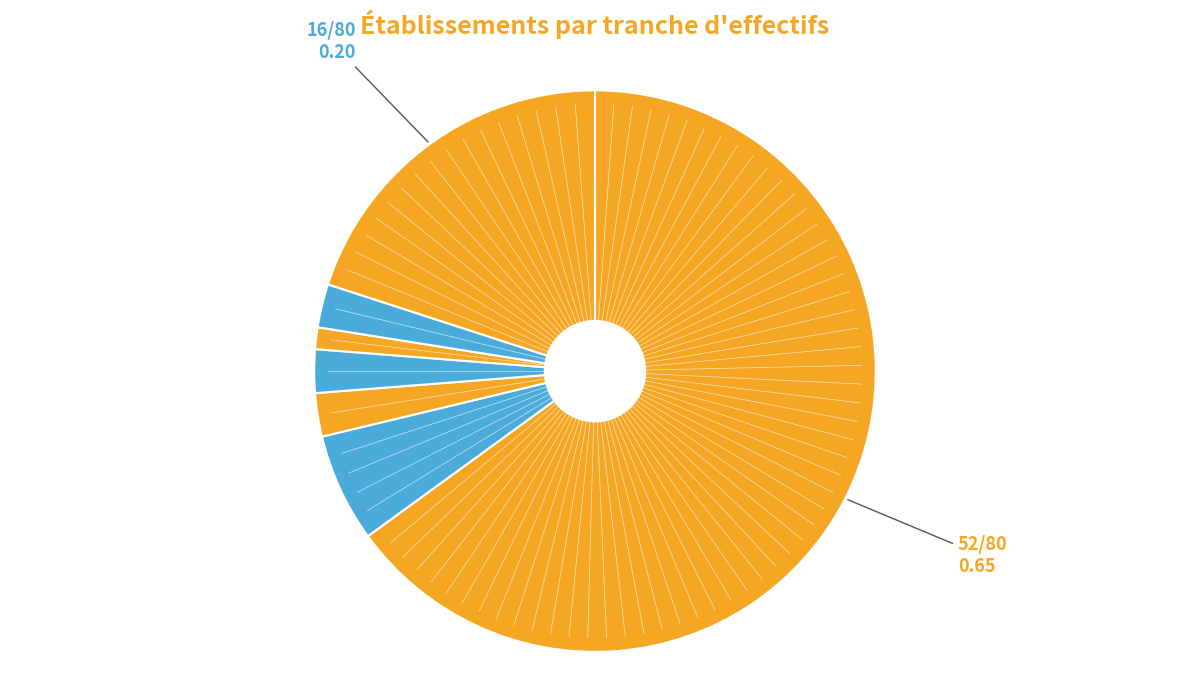

How many segments does this pie chart have?

7